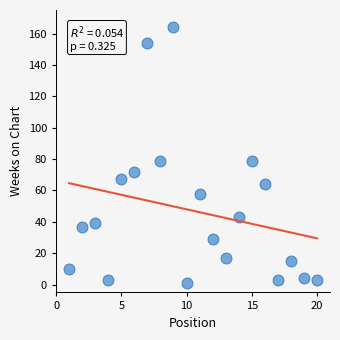

What is the range of X values (max minus min)?

19